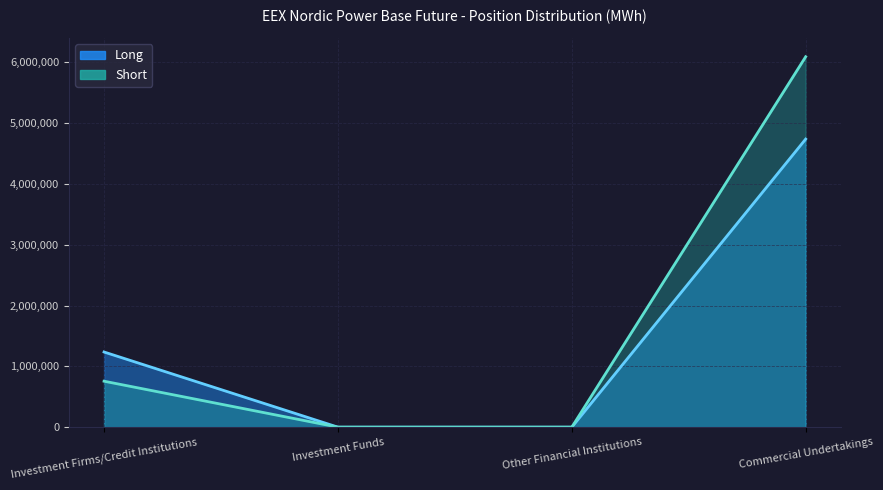

The Long series shows 2418850 at Commercial Undertakings. True or false?

False